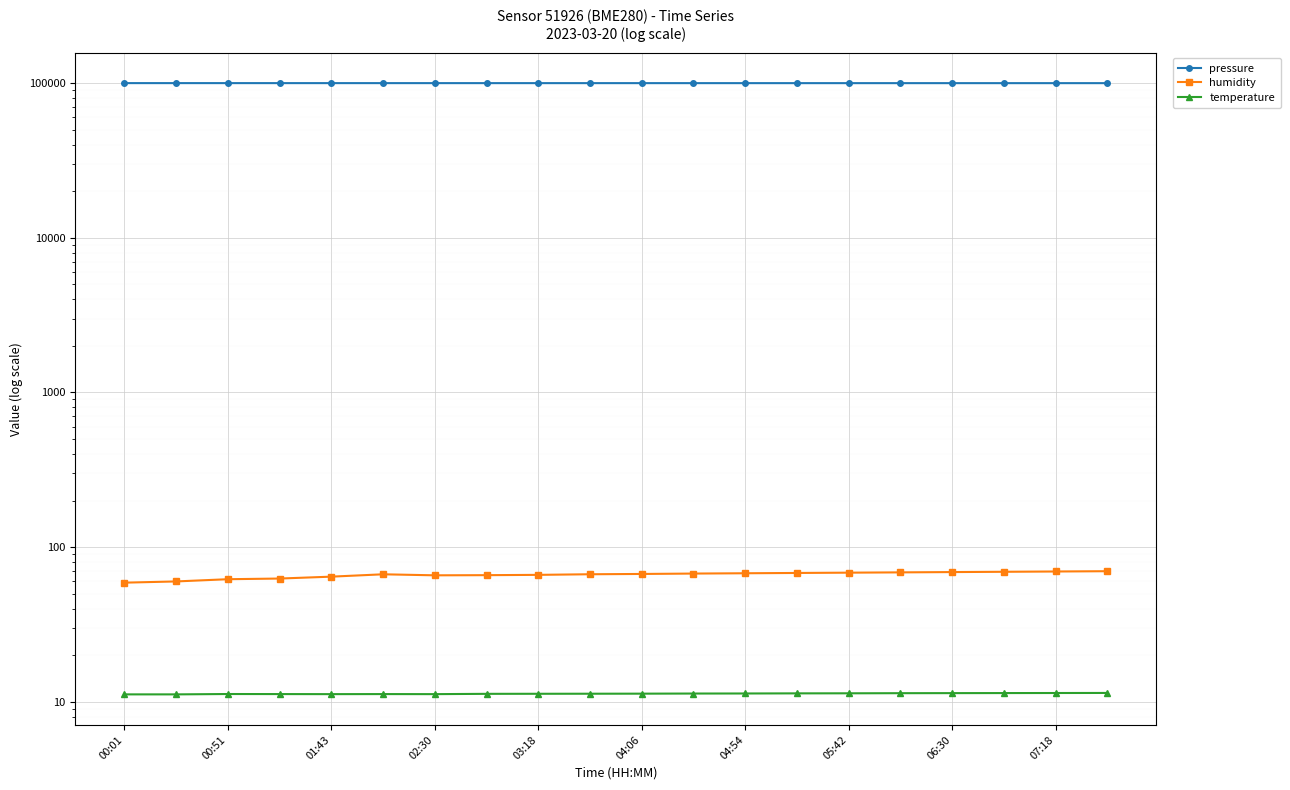

What value does the pressure series have at 01:43?

99752.6